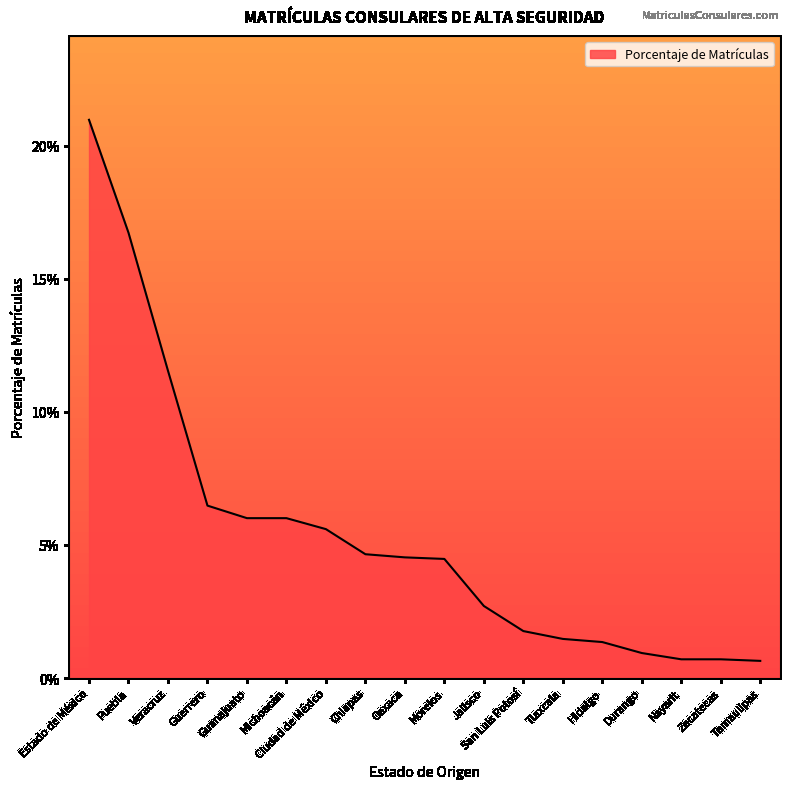

Reading left to right, what are all the values shown in this chart?

0.2	0.2	0.1	0.1	0.1	0.1	0.1	0.0	0.0	0.0	0.0	0.0	0.0	0.0	0.0	0.0	0.0	0.0